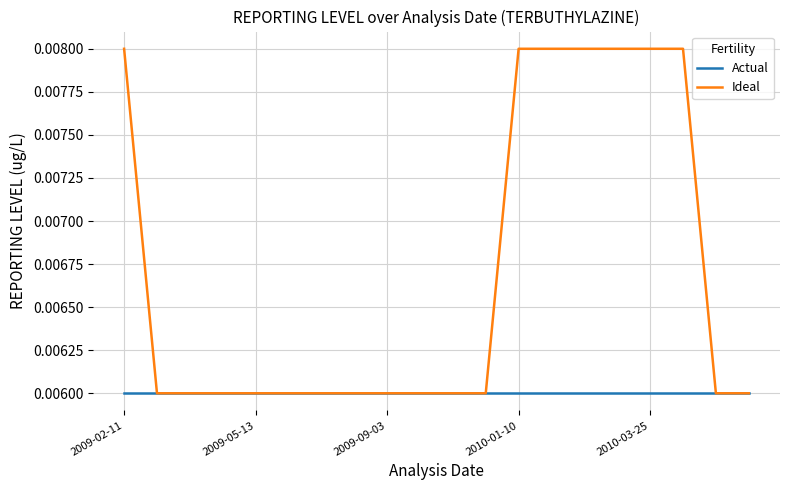

List the series in order of their peak value, lowest first.

Actual, Ideal